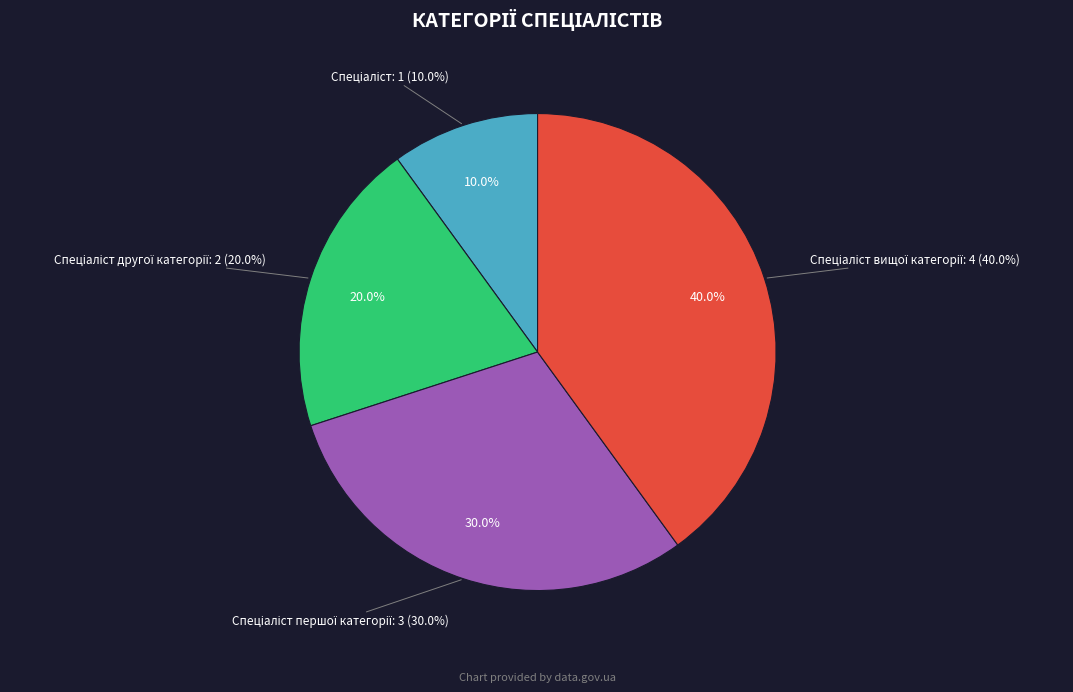

To the nearest percent, what percentage of the pie is Спеціаліст другої категорії?

20%